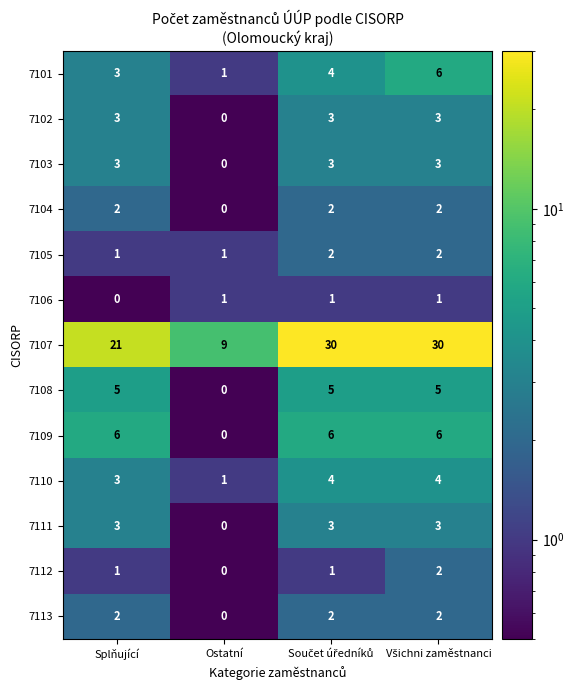

Which category has the lowest value in the 7102 series?

Ostatní